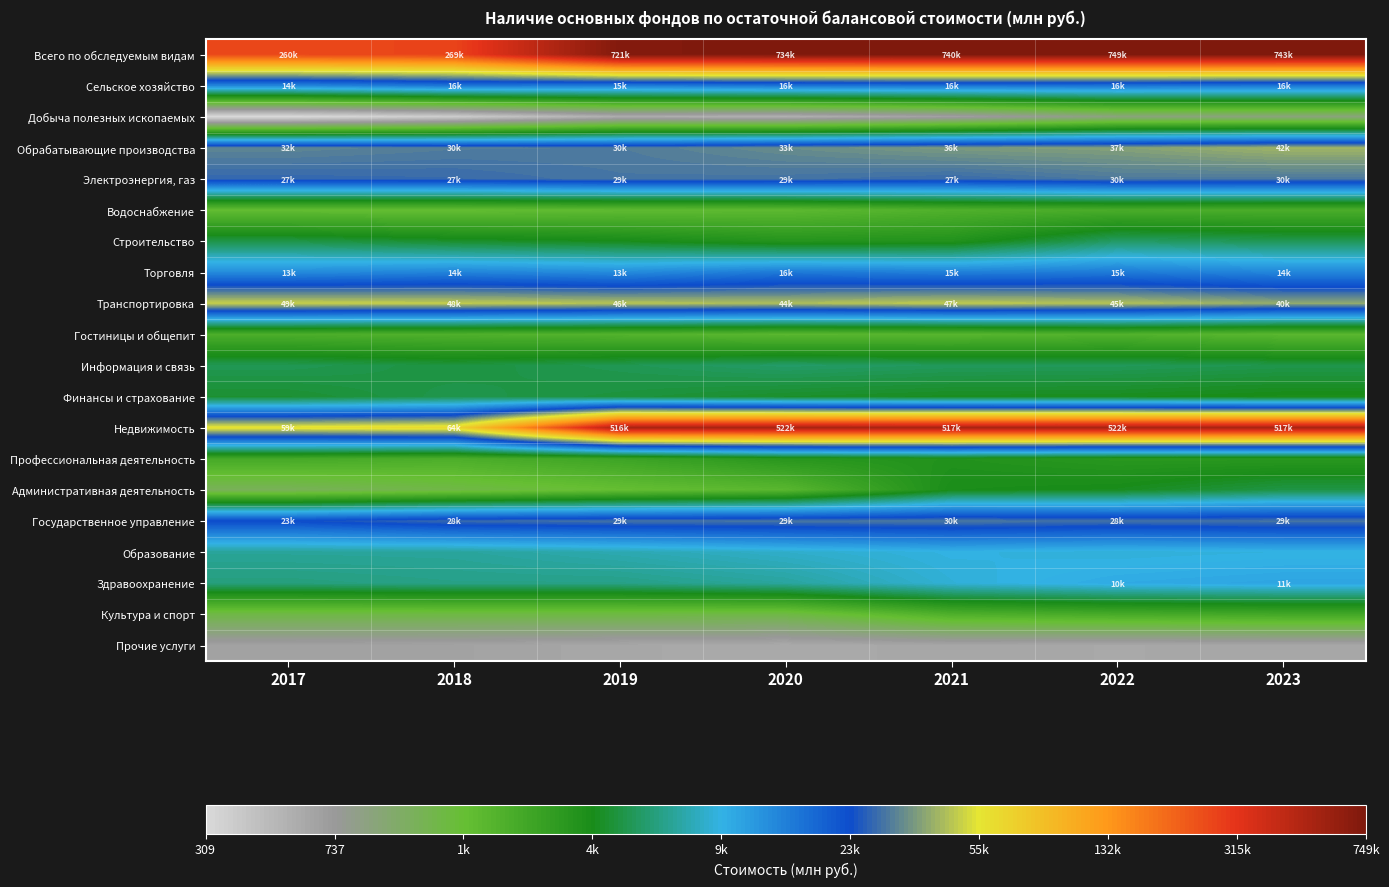

Reading right to left, extract all data points from this chart.

Всего по обследуемым видам: 2023=13.5	2022=13.5	2021=13.5	2020=13.5	2019=13.5	2018=12.5	2017=12.5
Сельское хозяйство: 2023=9.7	2022=9.7	2021=9.7	2020=9.7	2019=9.7	2018=9.7	2017=9.6
Добыча полезных ископаемых: 2023=6.9	2022=6.9	2021=6.5	2020=6.3	2019=6.3	2018=5.9	2017=5.7
Обрабатывающие производства: 2023=10.6	2022=10.5	2021=10.5	2020=10.4	2019=10.3	2018=10.3	2017=10.4
Электроэнергия, газ: 2023=10.3	2022=10.3	2021=10.2	2020=10.3	2019=10.3	2018=10.2	2017=10.2
Водоснабжение: 2023=7.8	2022=7.8	2021=7.7	2020=7.6	2019=7.6	2018=7.5	2017=7.5
Строительство: 2023=8.6	2022=8.7	2021=8.2	2020=8.2	2019=8.3	2018=8.4	2017=8.5
Торговля: 2023=9.6	2022=9.7	2021=9.6	2020=9.7	2019=9.5	2018=9.6	2017=9.5
Транспортировка: 2023=10.6	2022=10.7	2021=10.8	2020=10.7	2019=10.7	2018=10.8	2017=10.8
Гостиницы и общепит: 2023=7.6	2022=7.7	2021=7.6	2020=7.6	2019=7.7	2018=7.7	2017=7.8
Информация и связь: 2023=8.6	2022=8.6	2021=8.6	2020=8.7	2019=8.6	2018=8.5	2017=8.6
Финансы и страхование: 2023=8.3	2022=8.4	2021=8.4	2020=8.4	2019=8.5	2018=8.6	2017=8.4
Недвижимость: 2023=13.2	2022=13.2	2021=13.2	2020=13.2	2019=13.2	2018=11.1	2017=11.0
Профессиональная деятельность: 2023=8.2	2022=8.2	2021=8.2	2020=8.2	2019=7.9	2018=7.8	2017=7.8
Административная деятельность: 2023=8.5	2022=8.4	2021=8.3	2020=7.6	2019=7.5	2018=7.3	2017=7.2
Государственное управление: 2023=10.3	2022=10.3	2021=10.3	2020=10.3	2019=10.3	2018=10.2	2017=10.1
Образование: 2023=9.2	2022=9.1	2021=9.2	2020=9.1	2019=9.0	2018=8.9	2017=8.9
Здравоохранение: 2023=9.3	2022=9.3	2021=9.1	2020=8.9	2019=8.8	2018=8.8	2017=8.8
Культура и спорт: 2023=7.9	2022=7.8	2021=7.7	2020=7.3	2019=7.3	2018=7.3	2017=7.3
Прочие услуги: 2023=6.4	2022=6.4	2021=6.4	2020=6.4	2019=6.4	2018=6.5	2017=6.5